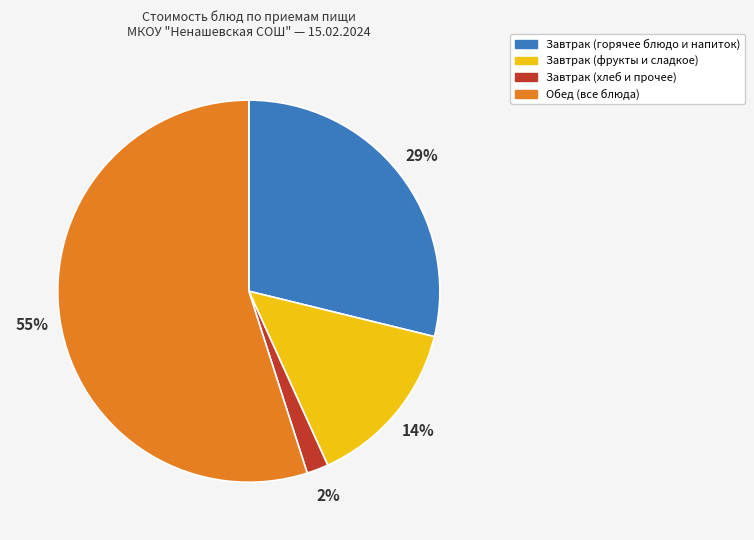

Is there any slice that represents more than half of the pie?

Yes